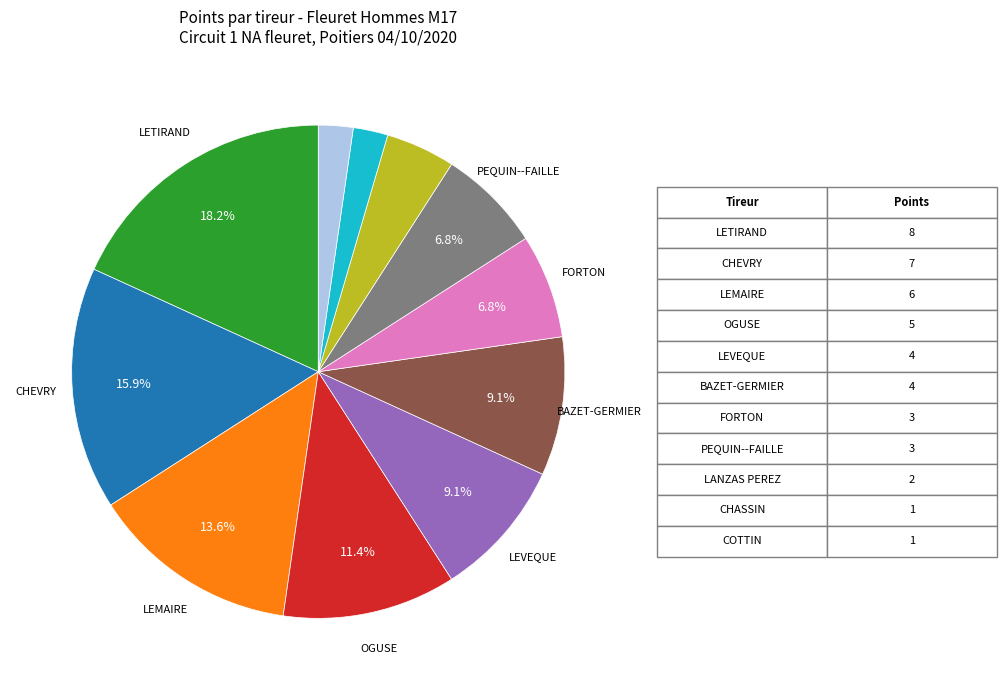

Is there a majority slice in this chart?

No